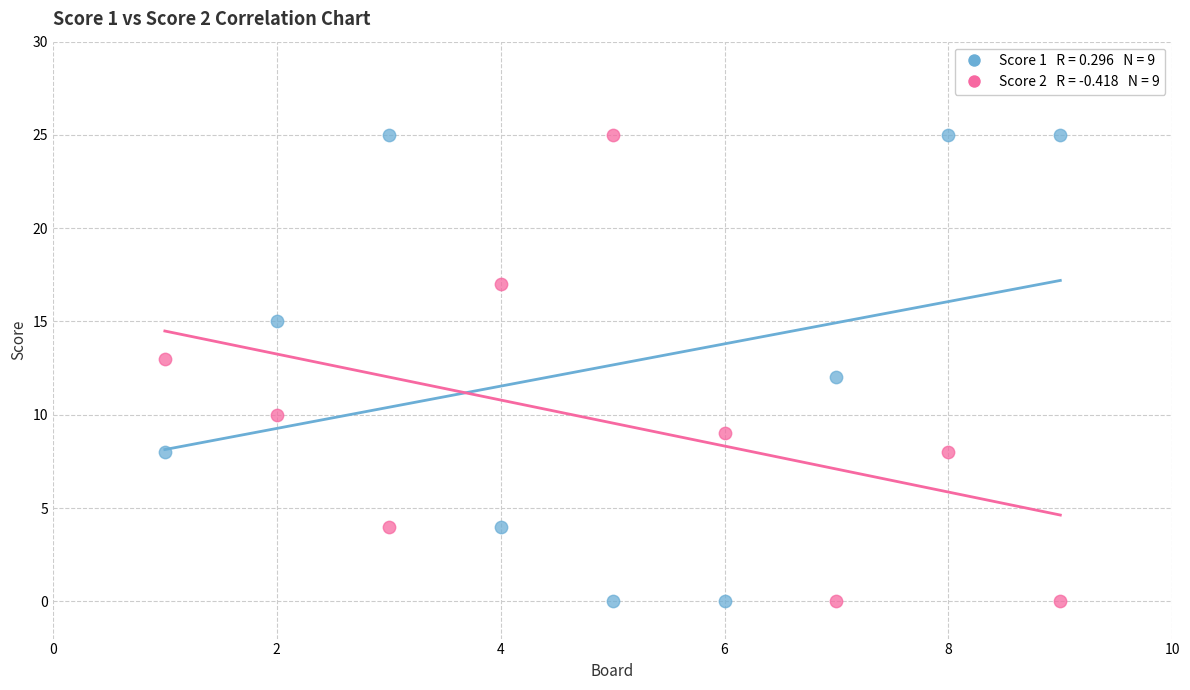

Across all data points, what is the range of X values (max minus min)?

8